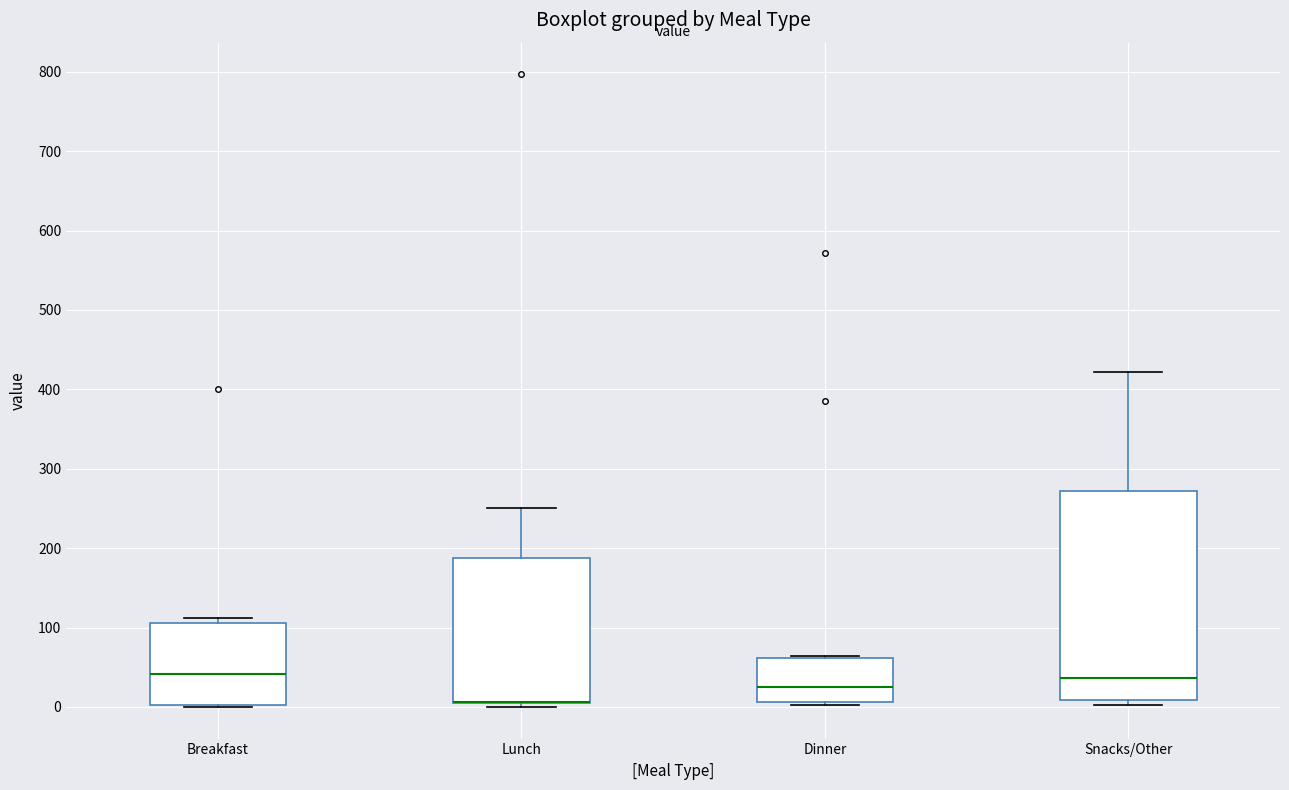

Where does the median line of the box for Breakfast sit on the y-axis? The values are not printed on the chart, so give them approximately, as read against the axis.

40